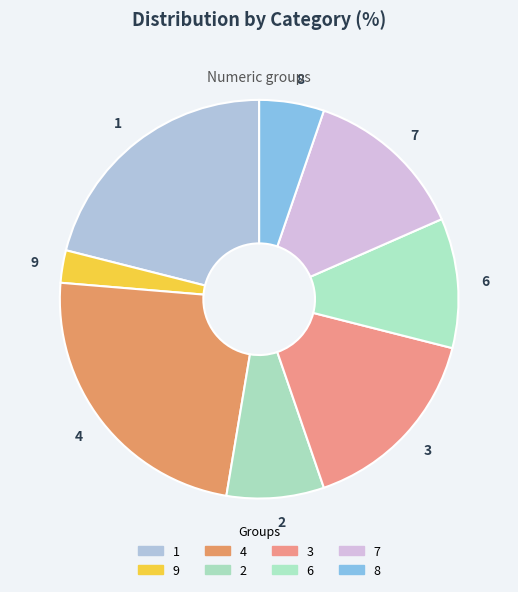

Rank the categories by value from highest to lowest.

4, 1, 3, 7, 6, 2, 8, 9